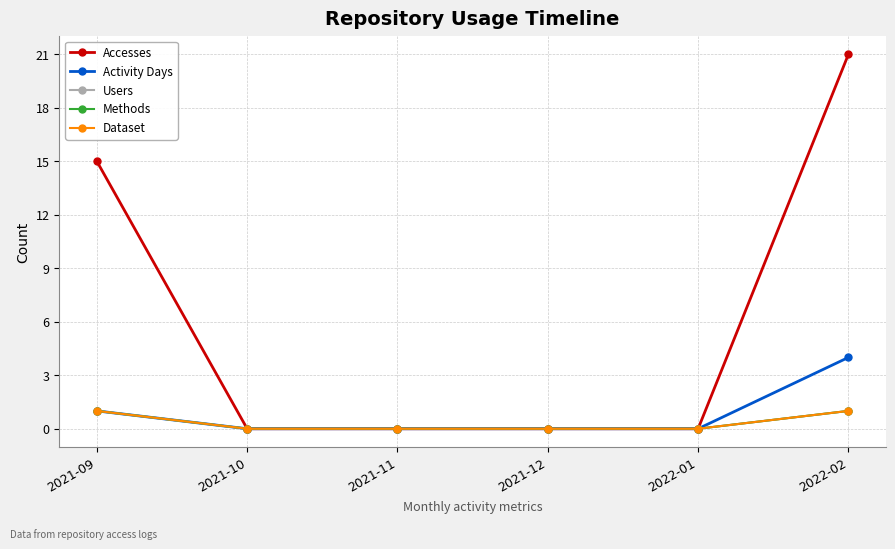

Which category has the lowest value in the Dataset series?

2021-10